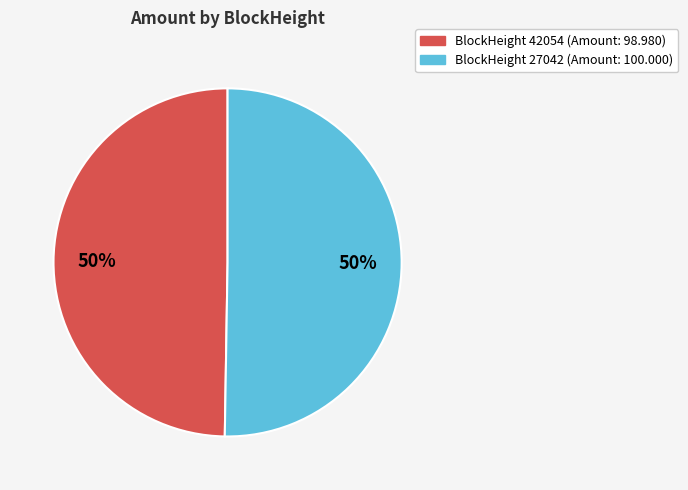

How many segments does this pie chart have?

2